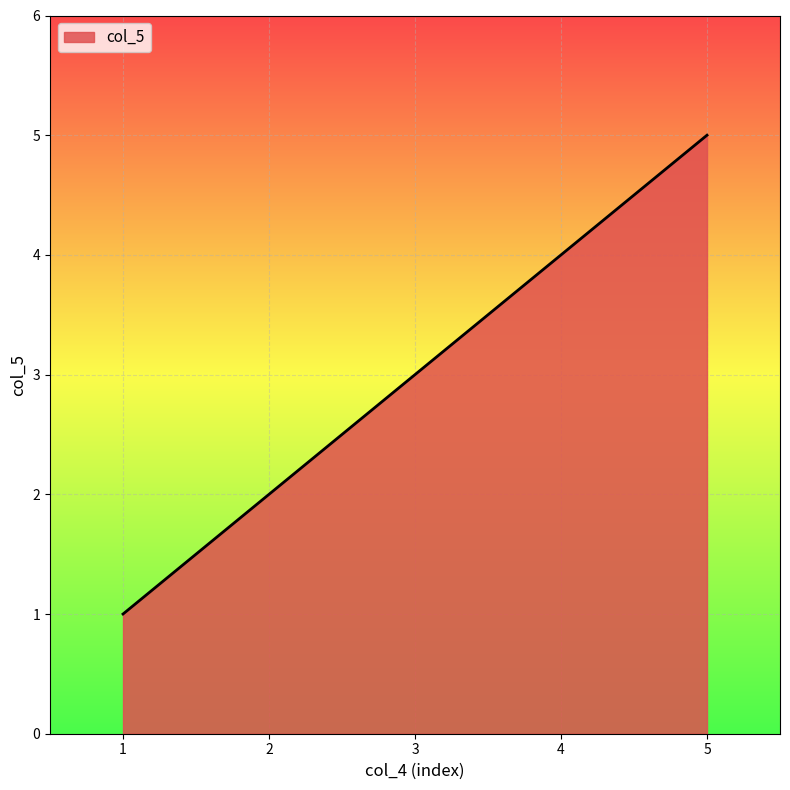

Reading left to right, list all the values displayed in this chart.

1	2	3	4	5